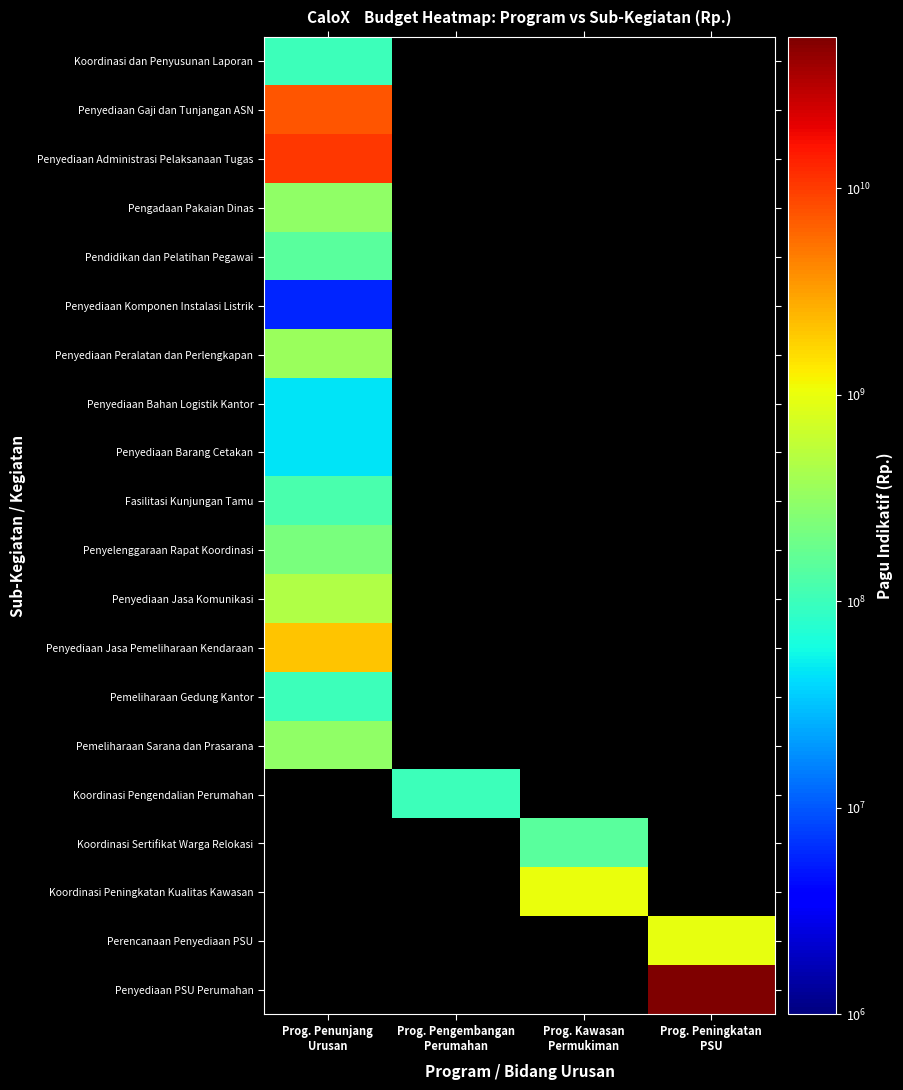

How many series are shown in this chart?

20